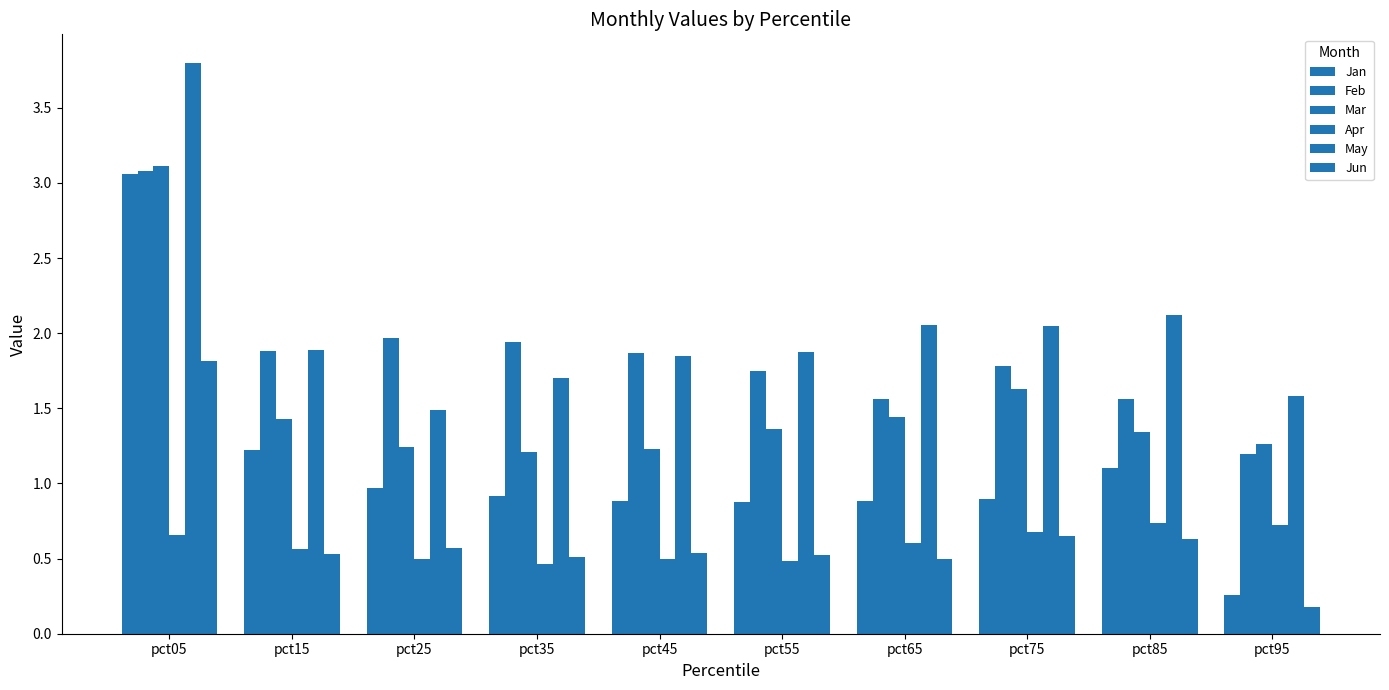

How many bars are there in total?

60